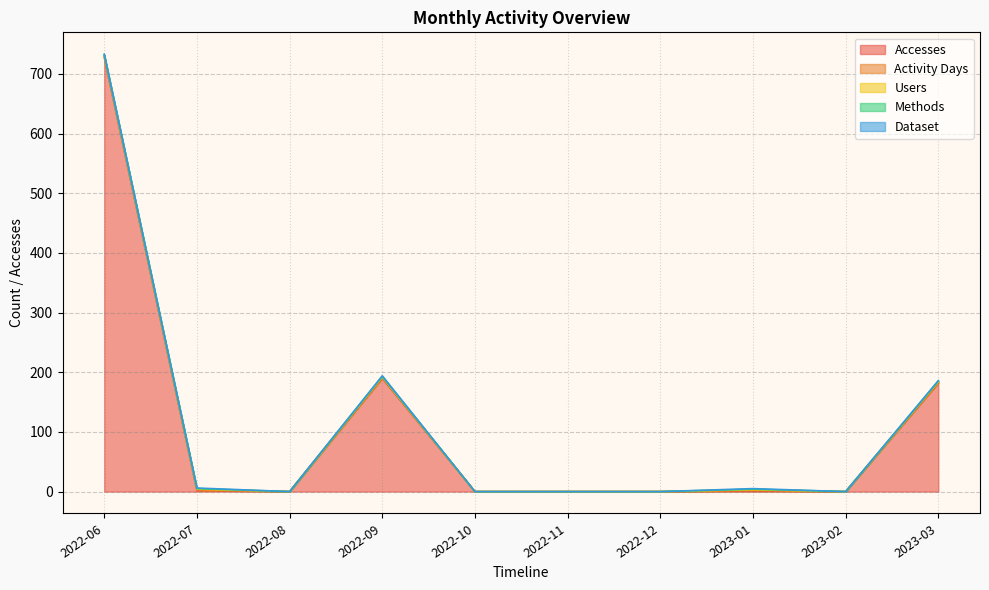

What is the difference between the maximum and minimum values in the Accesses series?

728